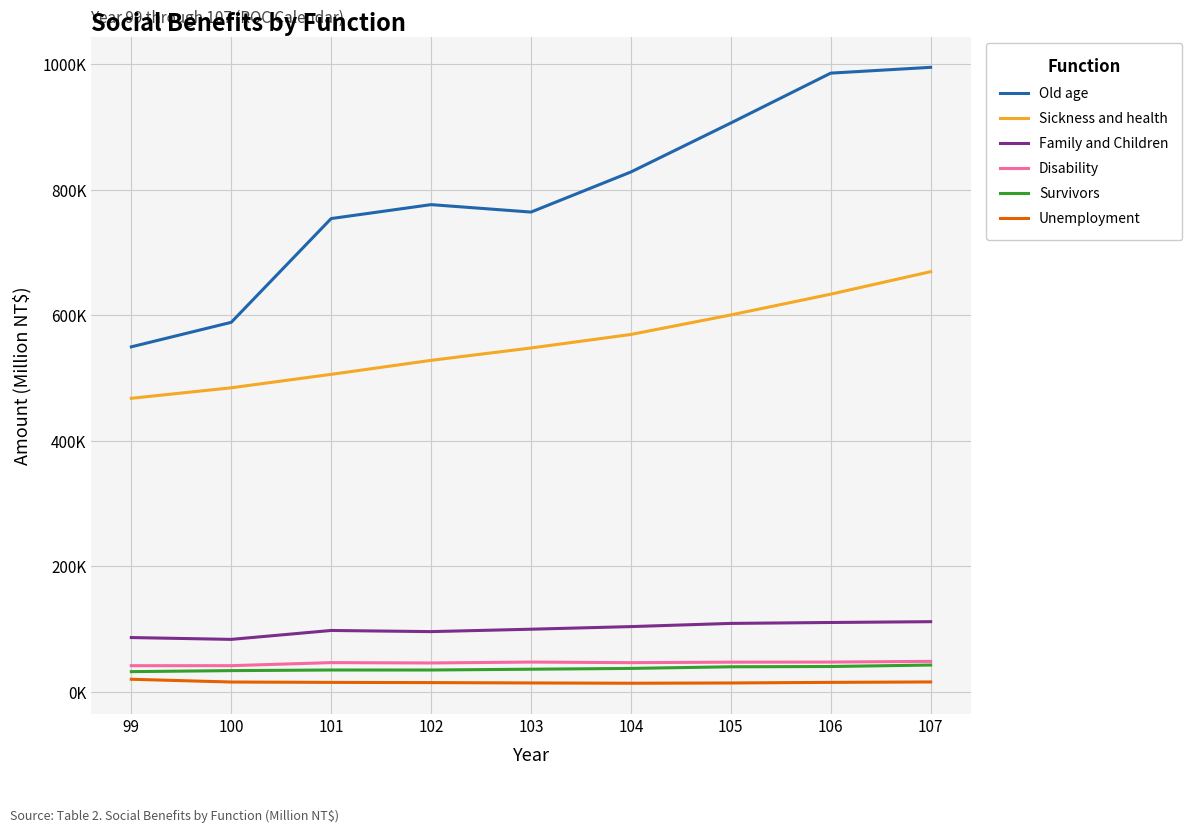

At which label is Sickness and health closest to 568689?

104